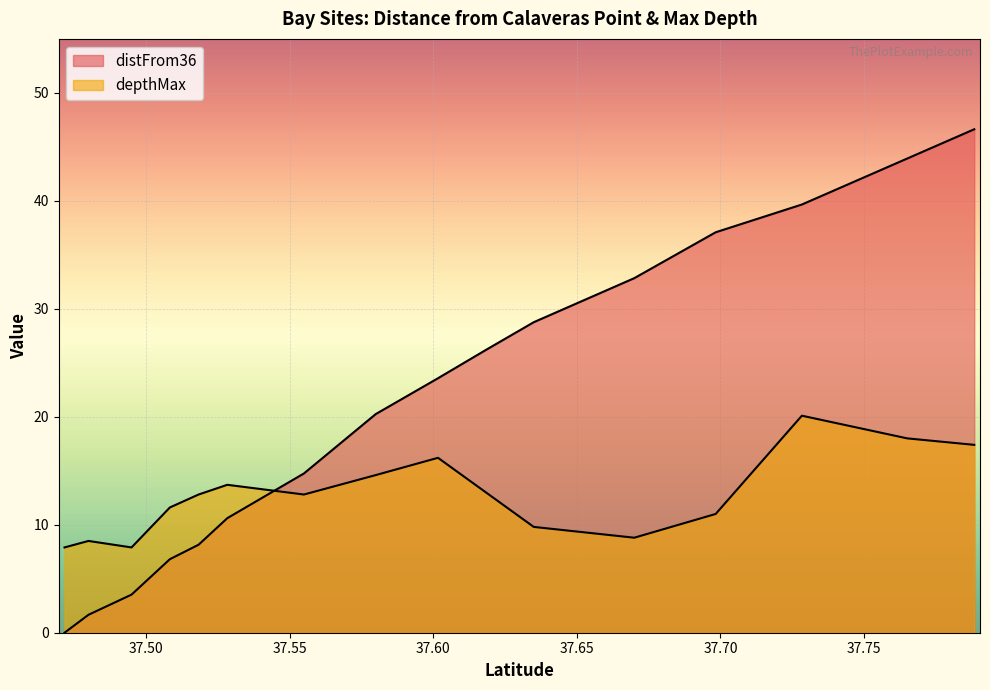

How many data points does each series have?

16